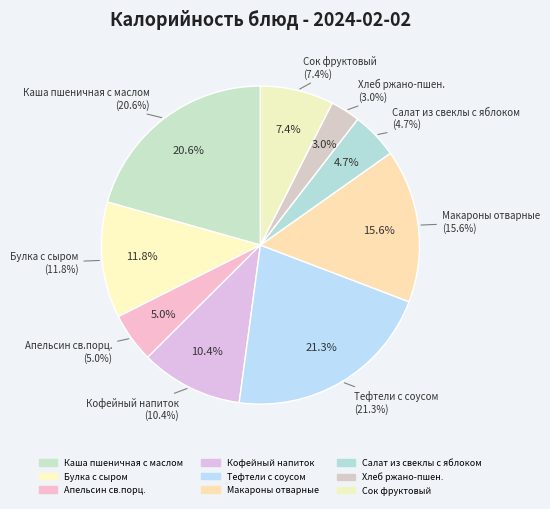

To the nearest percent, what portion does Салат из свеклы с яблоком represent?

5%